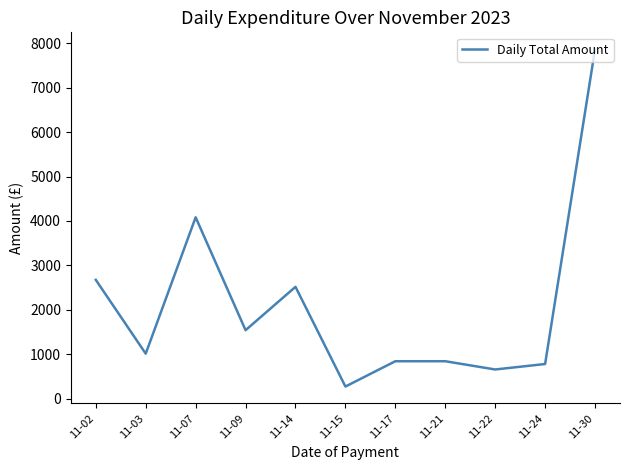

Which has a higher value, 11-22 or 11-30?

11-30